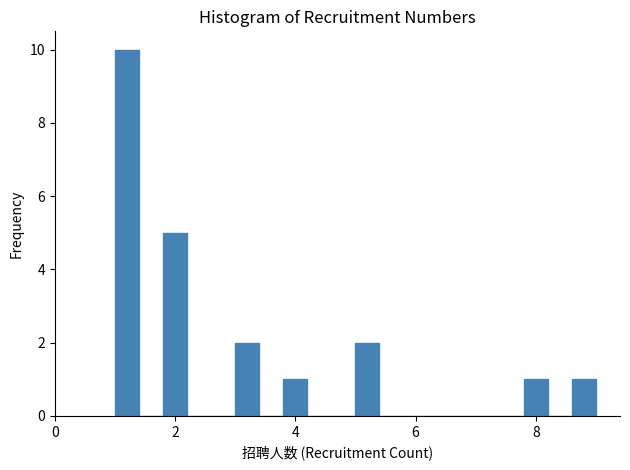

Read against the x-axis, roughly where is the centre of the tallest bar?

1.2